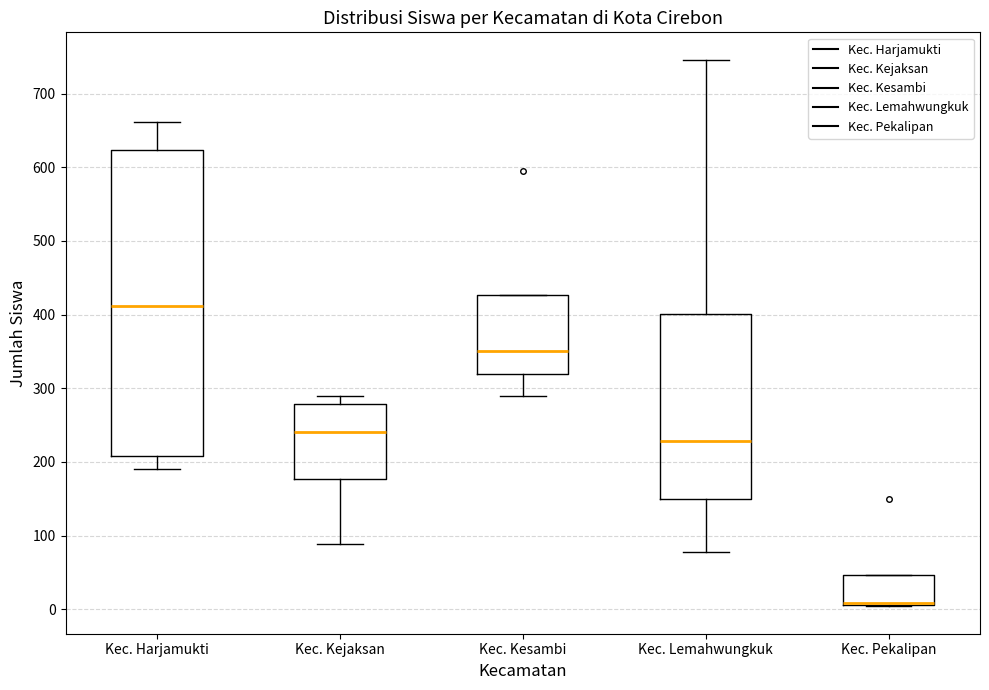

Where does the median line of the box for Kec. Lemahwungkuk sit on the y-axis? The values are not printed on the chart, so give them approximately, as read against the axis.

230